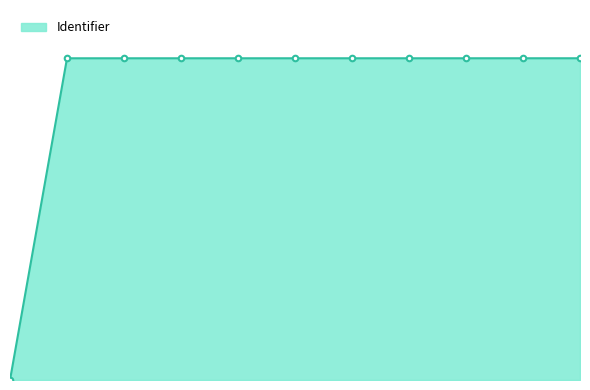

How many values are below 777283?

5